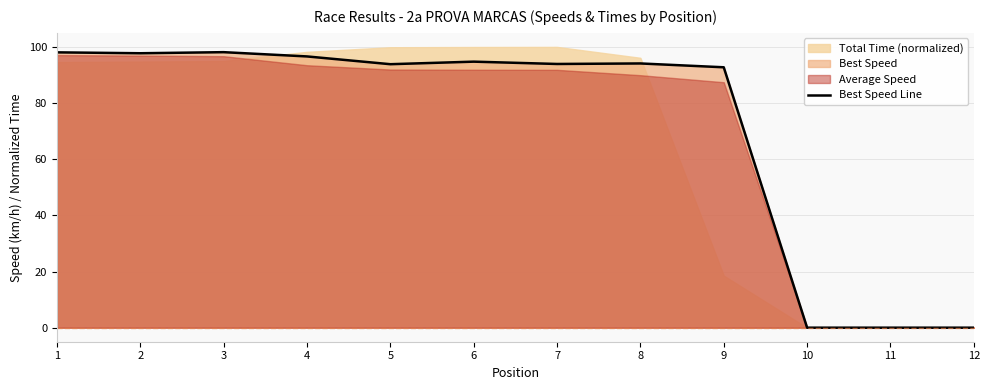

Where is the first local minimum?

2